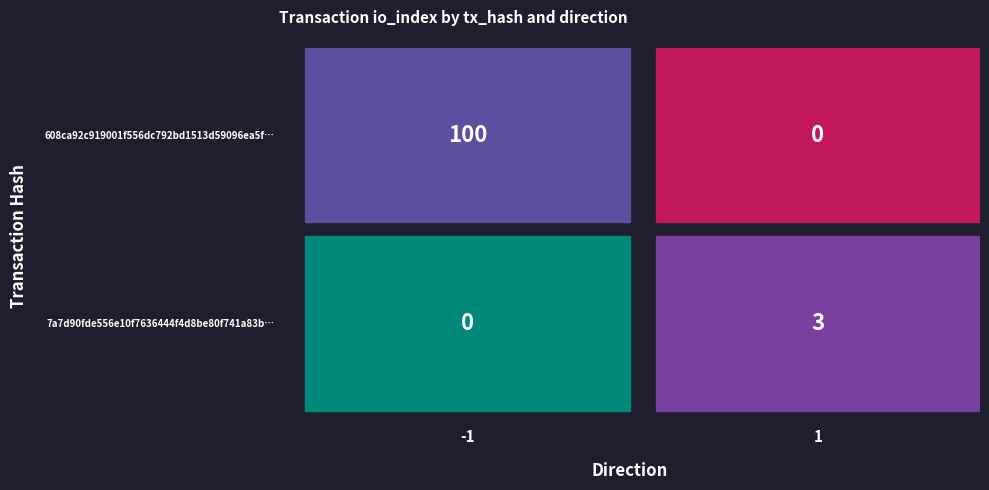

List the series in order of their overall mean, highest first.

608ca92c919001f556dc792bd1513d59096ea5f, 7a7d90fde556e10f7636444f4d8be80f741a83b